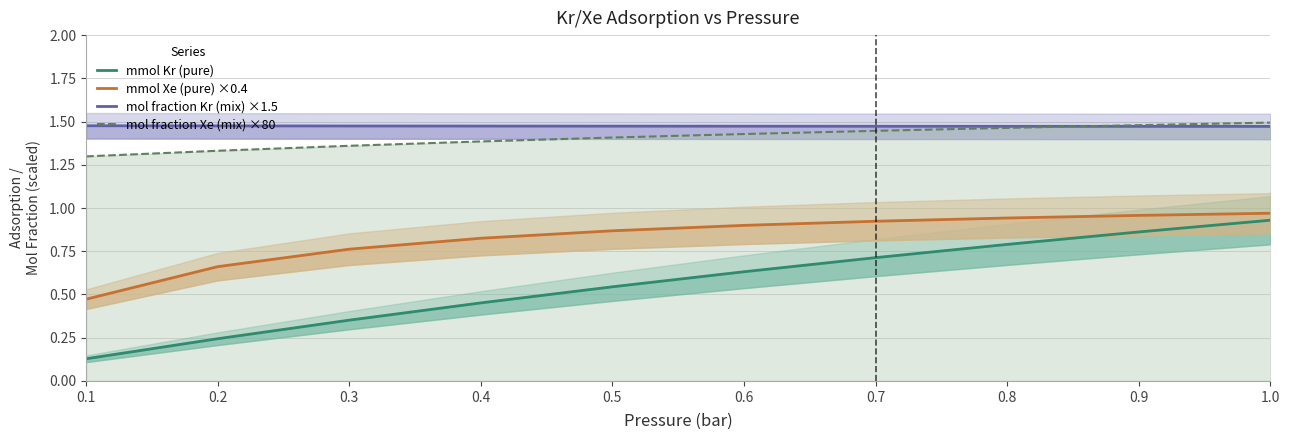

Is the value of mmol Xe (pure) ×0.4 at 1.0 greater than the value of mol fraction Kr (mix) ×1.5 at 0.2?

No